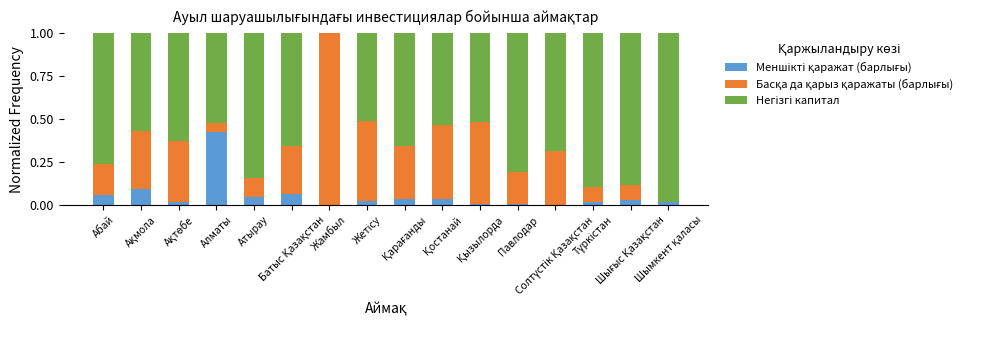

Does the chart contain stacked bars?

Yes